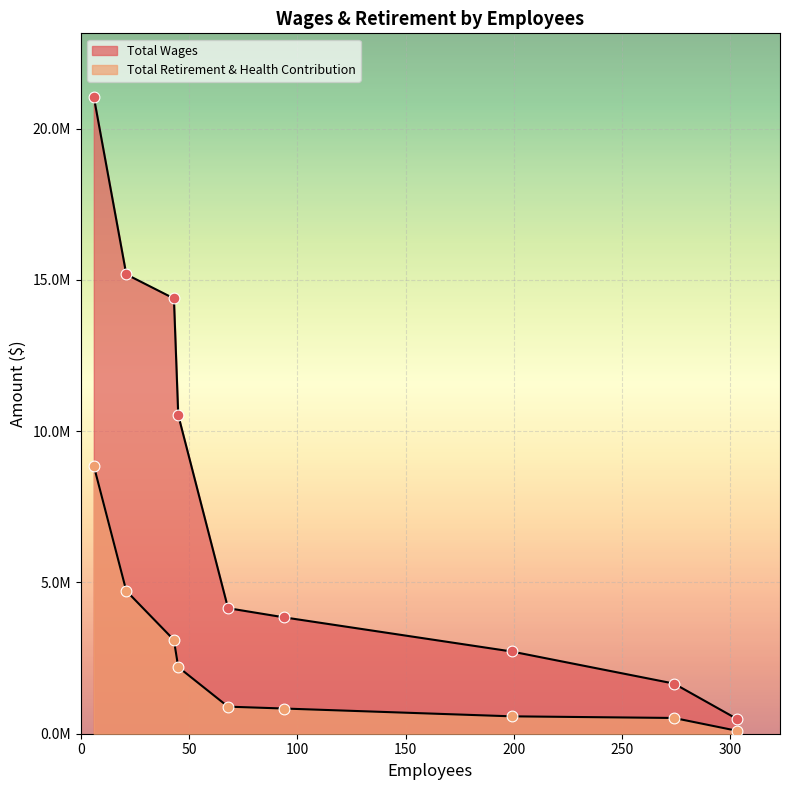

What are all the series names shown in the legend?

Total Wages, Total Retirement & Health Contribution